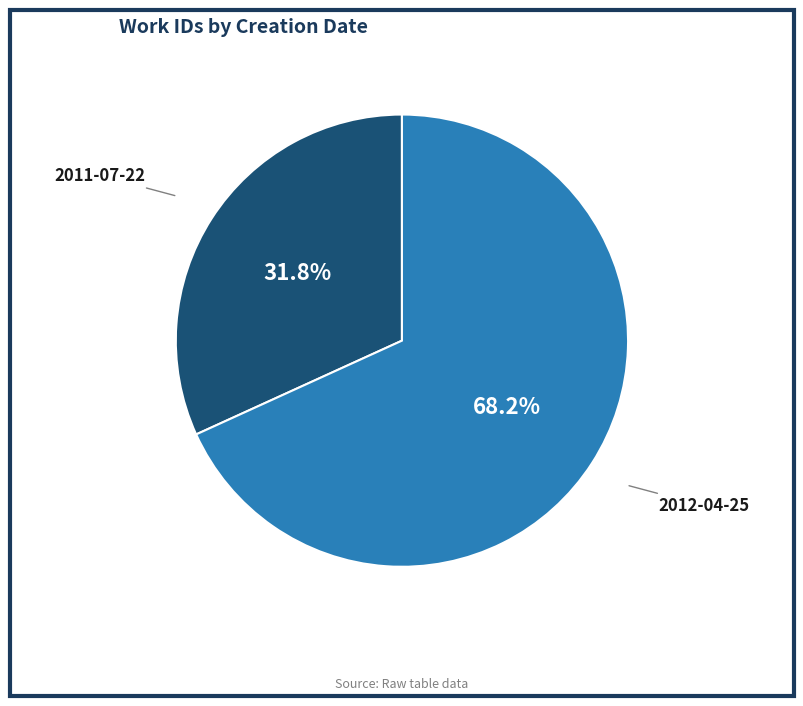

Between 2012-04-25 and 2011-07-22, which is larger?

2012-04-25